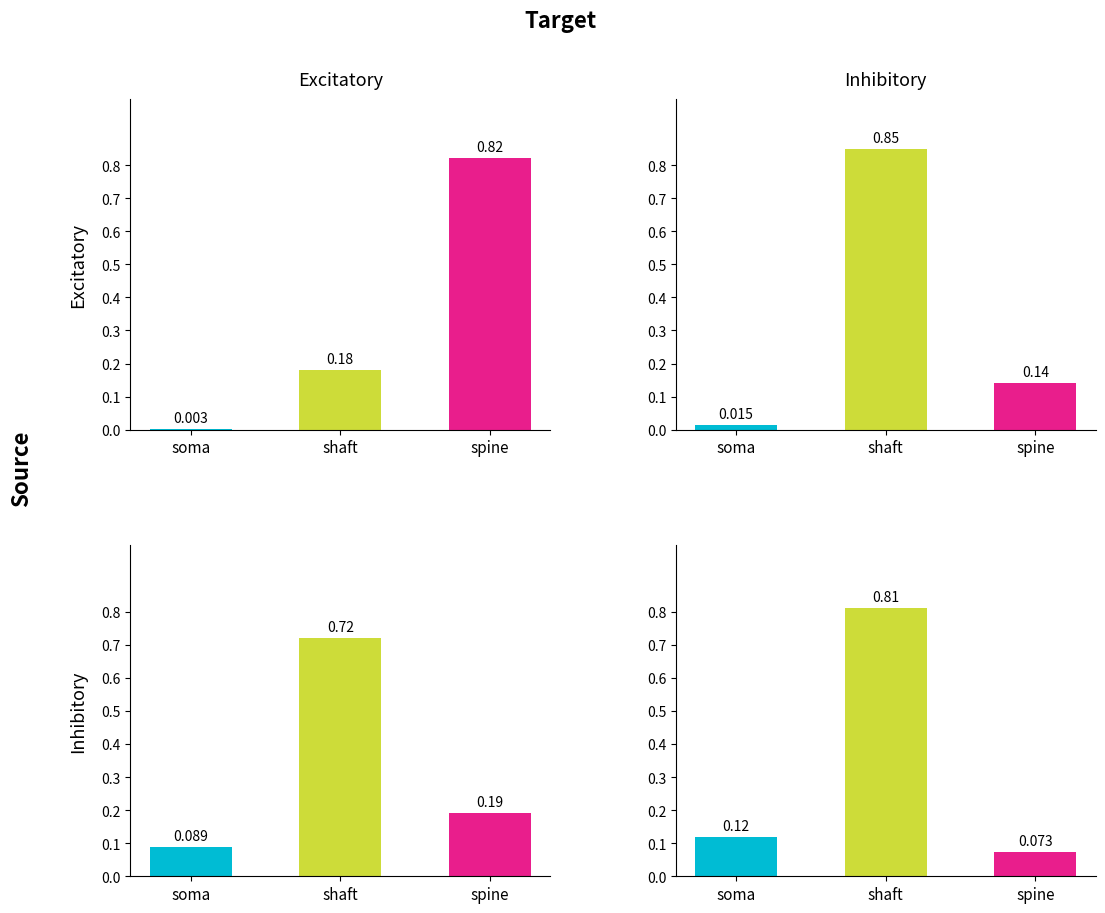

What is the difference between the top_right values at spine and soma?

0.1